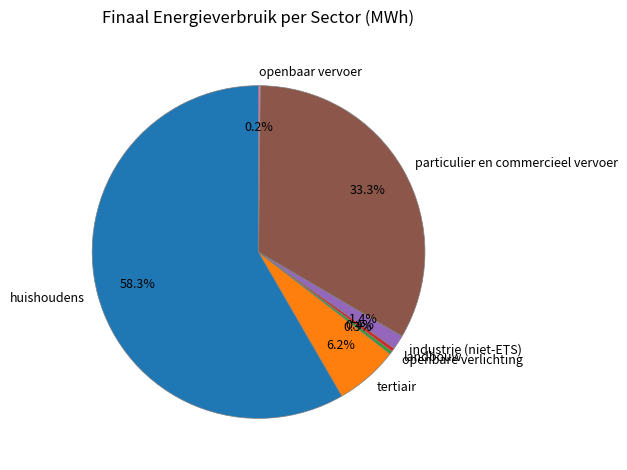

Combined, what portion of the pie is landbouw and openbare verlichting?

0.7%